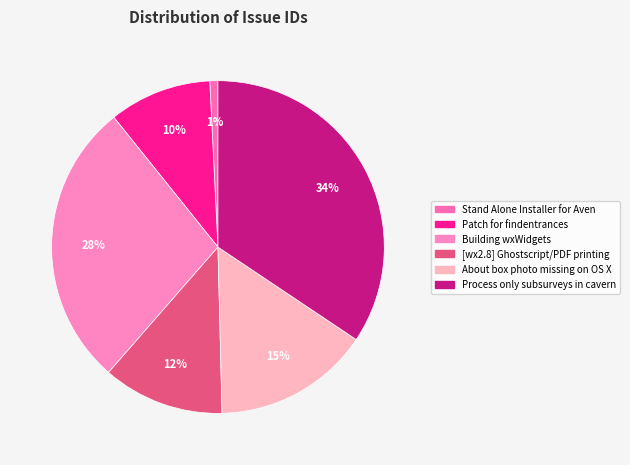

True or false: [wx2.8] Ghostscript/PDF printing accounts for 12% of the total.

True